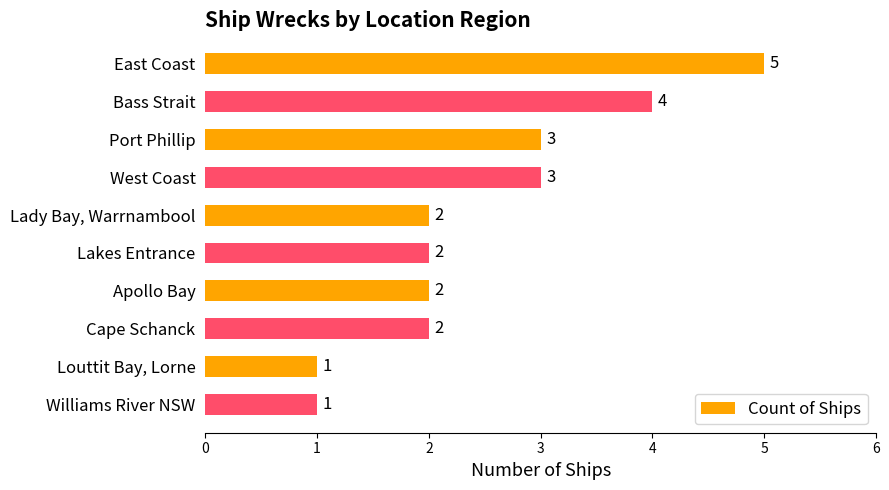

What position from the top is Bass Strait?

2